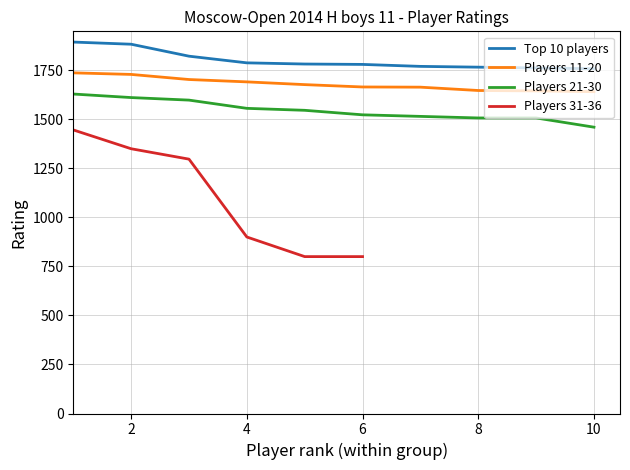

True or false: Players 21-30 and Players 11-20 intersect in this chart.

False